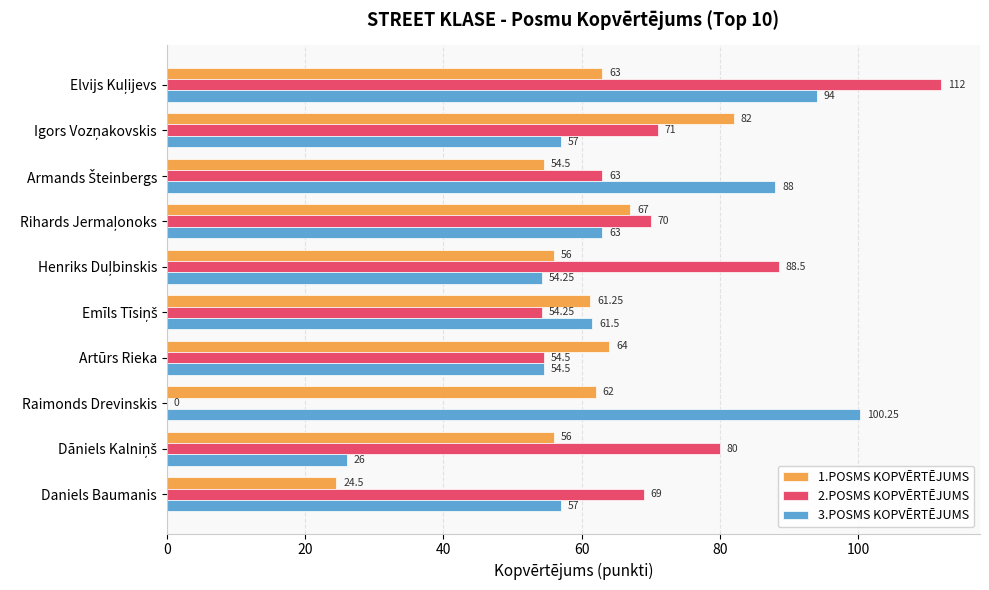

Which series has the largest total across all categories?

2.POSMS KOPVĒRTĒJUMS